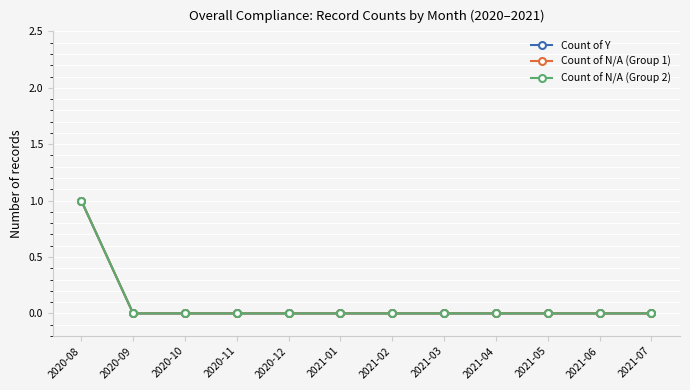

Rank the categories by Count of Y value from highest to lowest.

2020-08, 2020-09, 2020-10, 2020-11, 2020-12, 2021-01, 2021-02, 2021-03, 2021-04, 2021-05, 2021-06, 2021-07